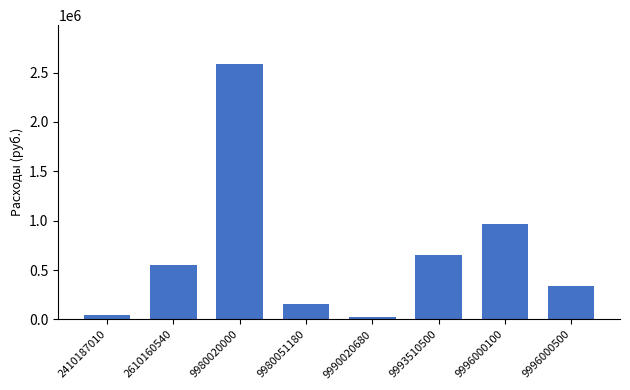

What is the approximate value at 9993510500?

654931.0